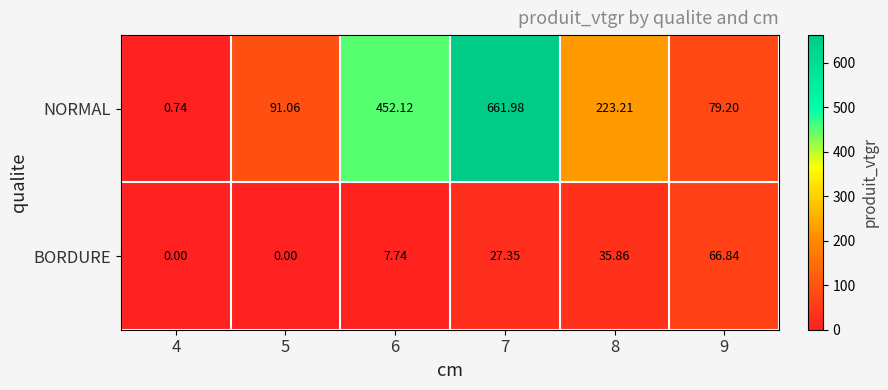

Which series has the largest range (max minus min)?

NORMAL